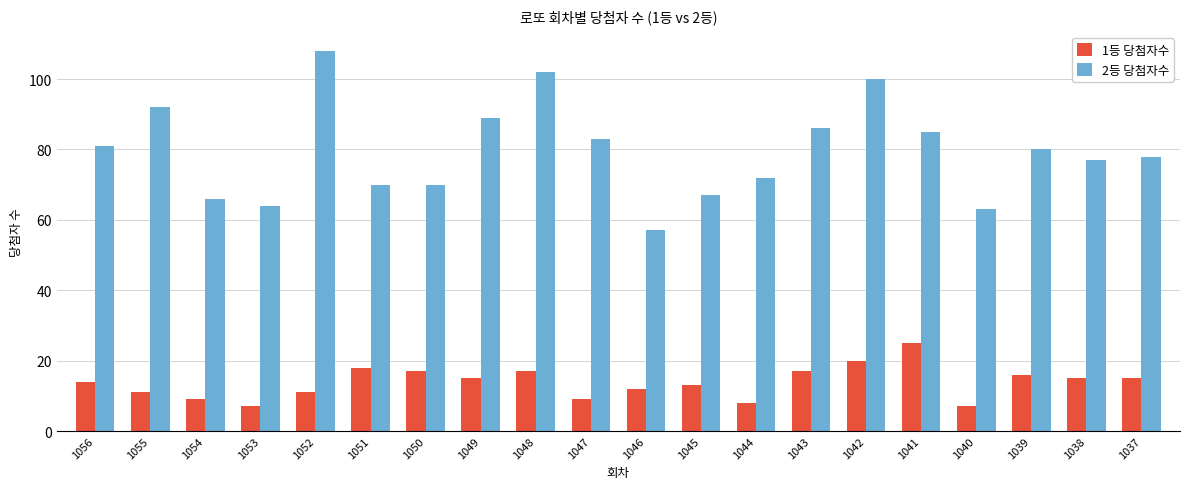

Which category has the highest value in the 1등 당첨자수 series?

1041